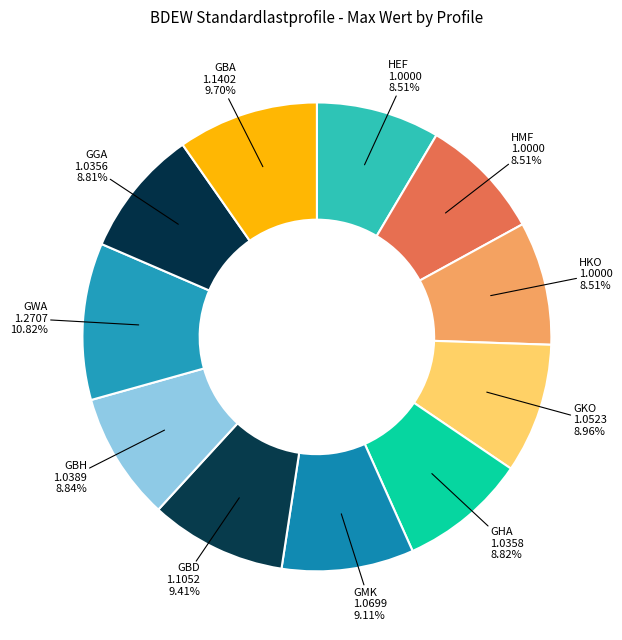

What is the largest slice in the pie chart?

GWA